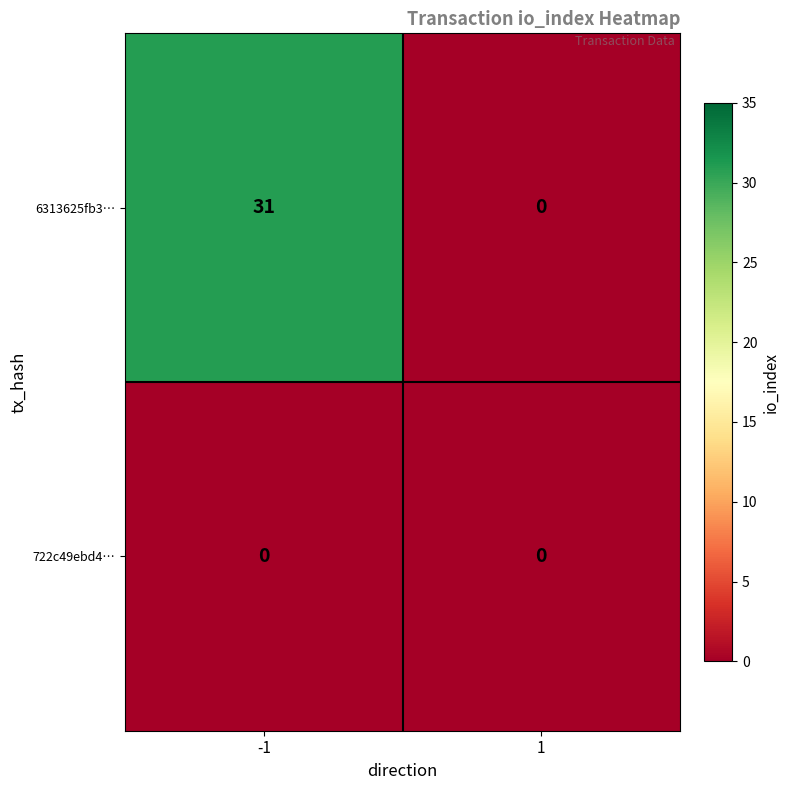

What is the spread (max minus min) of values at -1?

31